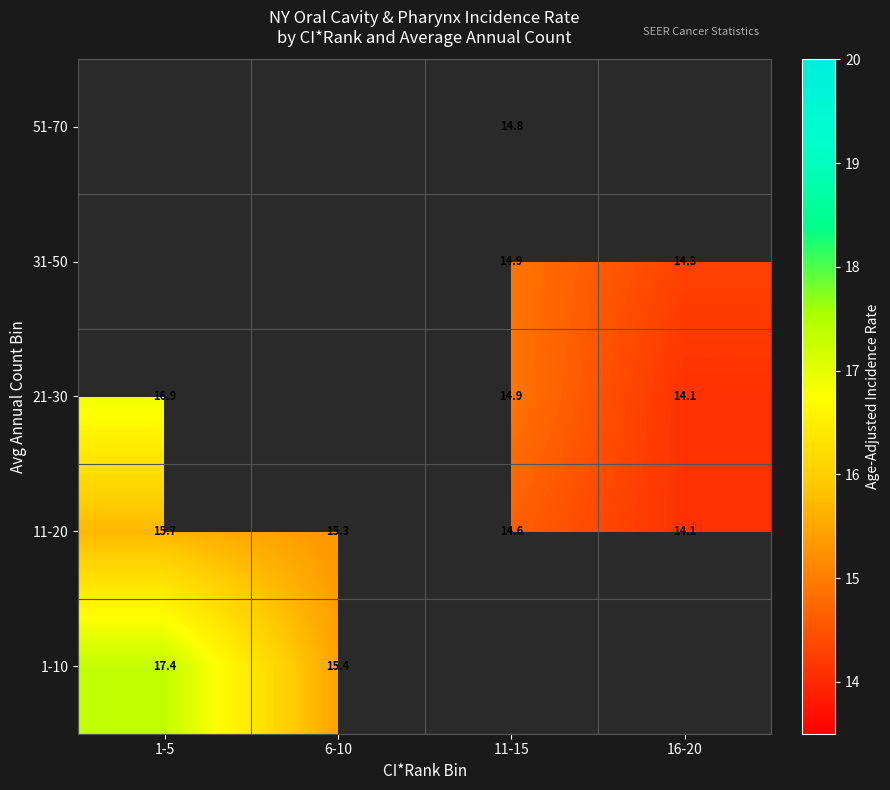

Is the value of 31-50 at 16-20 greater than the value of 11-20 at 6-10?

No